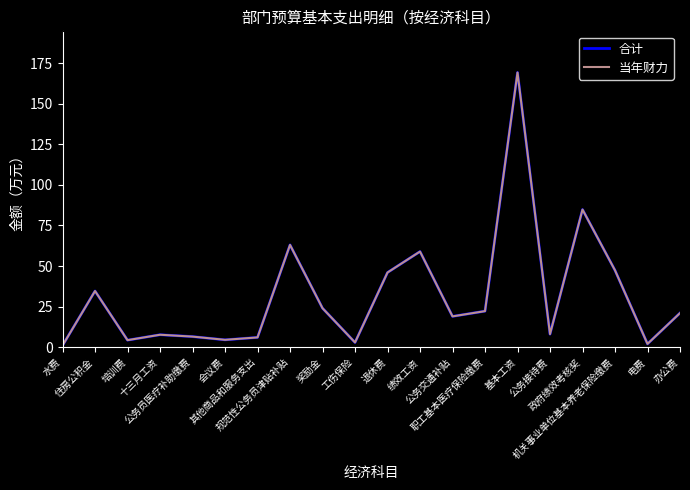

What position from the left is 奖励金?

9